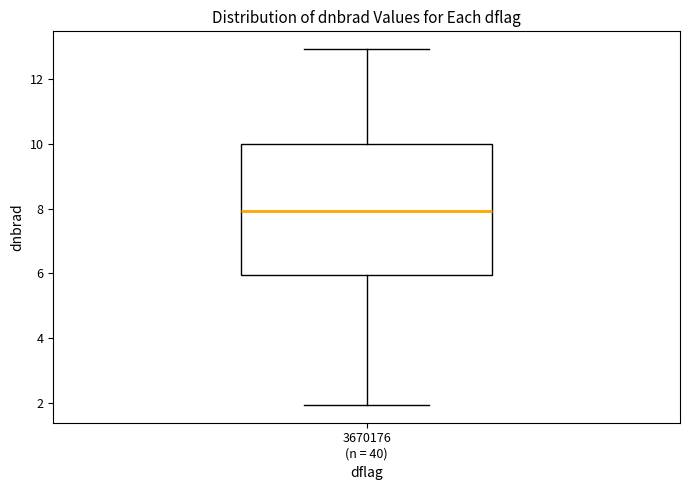

Transcribe this box plot: give where the median line is, the range the box spans, and where the two whiskers end, as read against the y-axis. The values are not printed on the chart, so give them approximately, as read against the axis.

median 8, box 6 to 10, whiskers 2 to 13